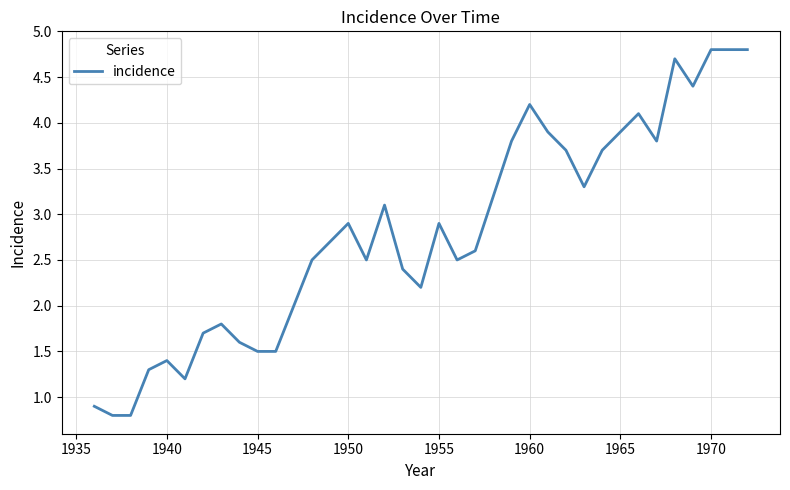

What is the smallest value displayed?

0.8